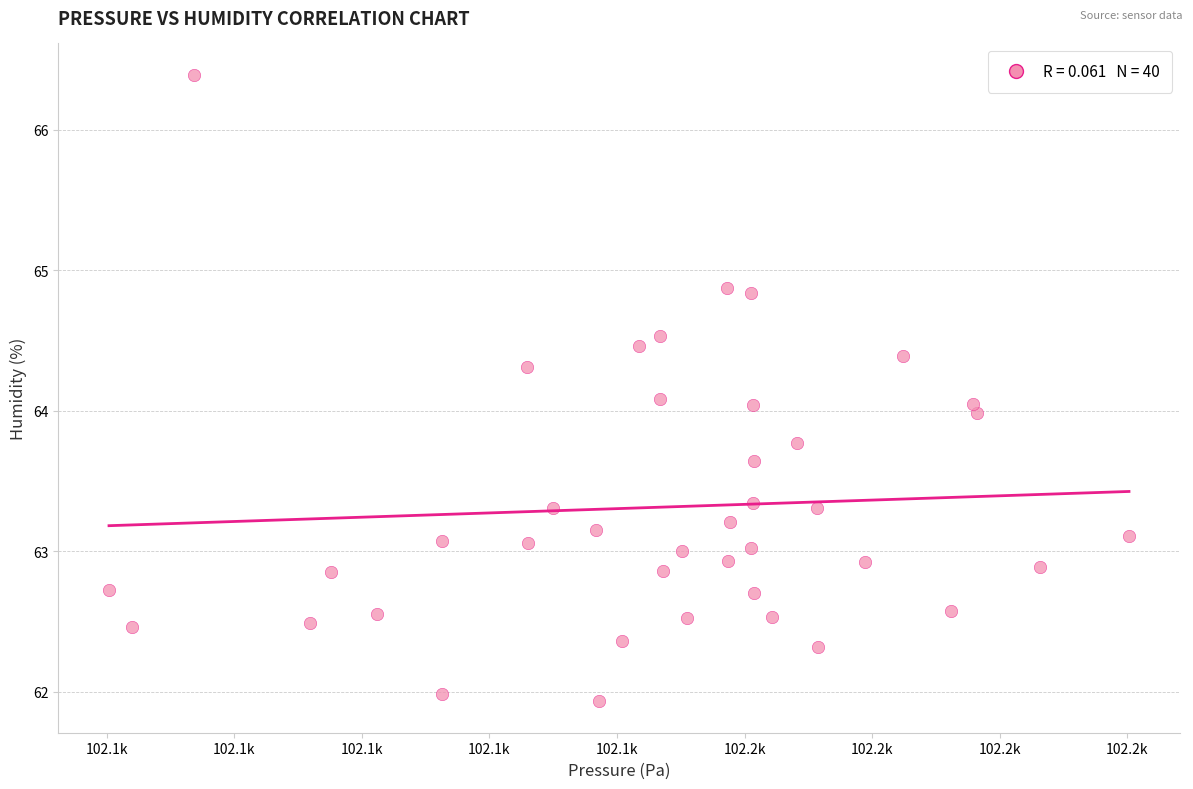

What is the range of X values (max minus min)?

40.0